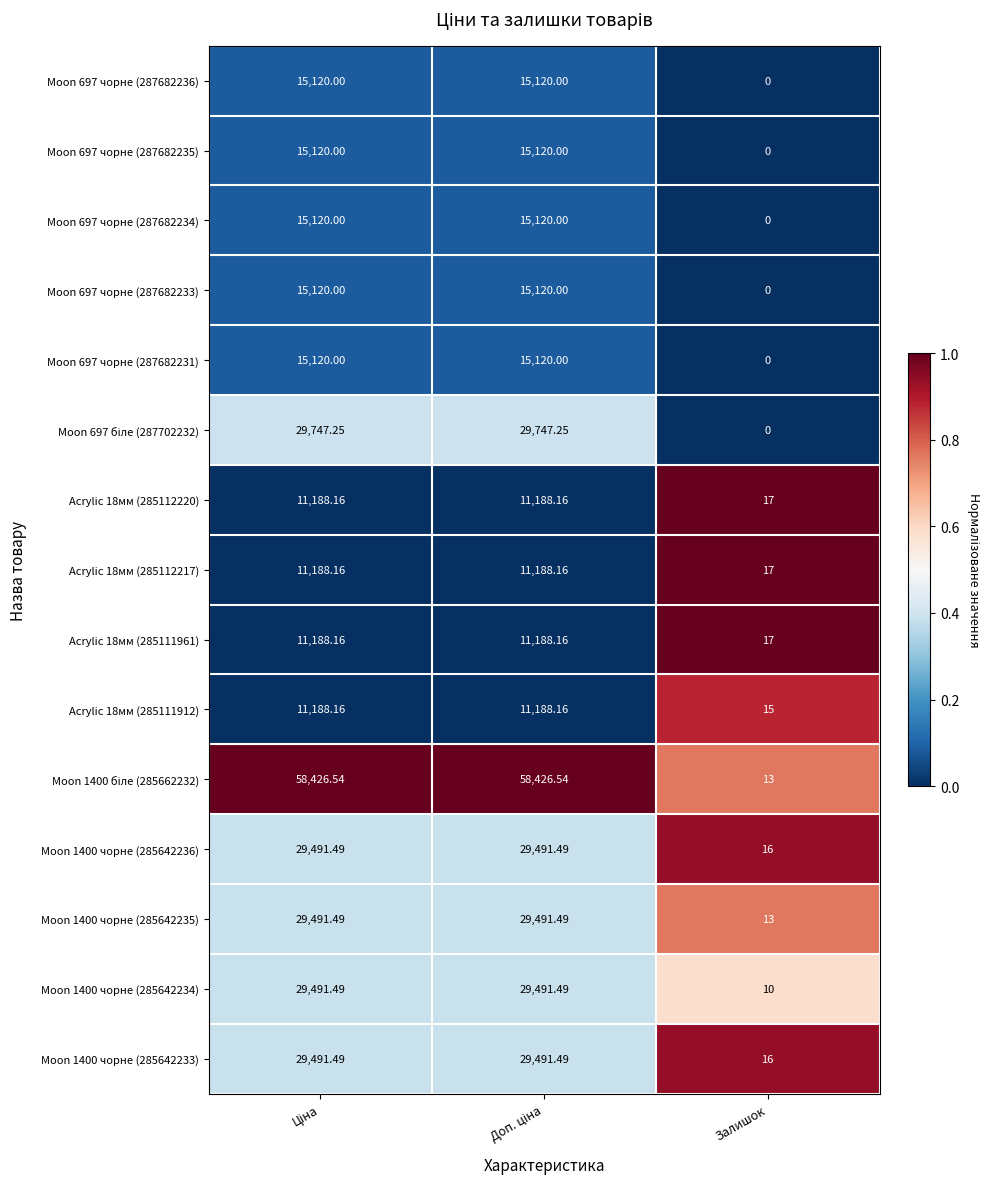

What is the maximum value shown in the chart?

58426.5